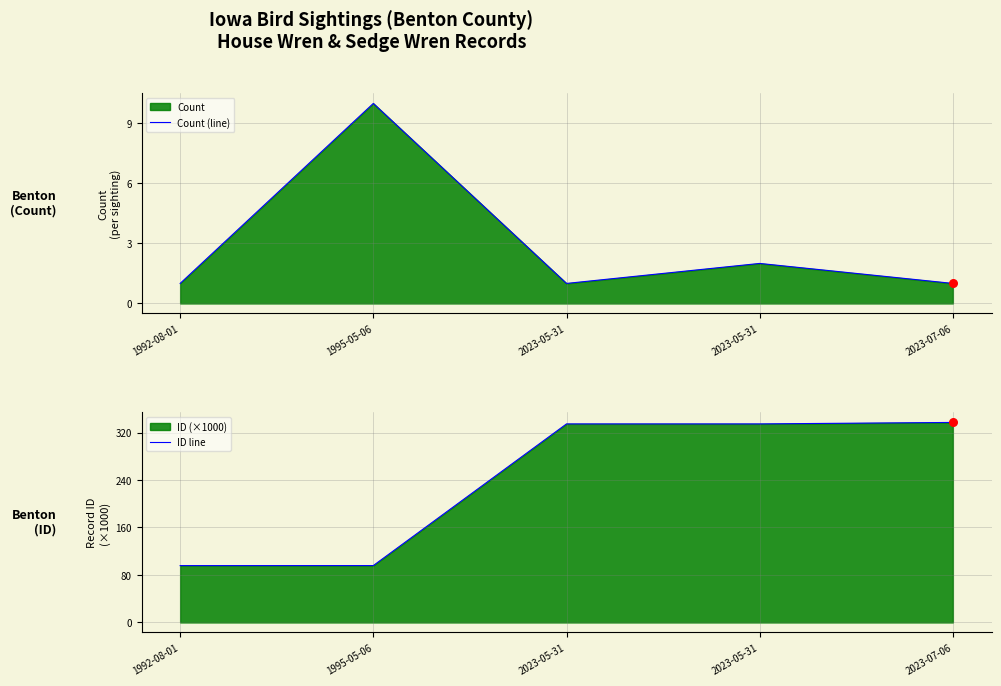

At which category is the sum across all series the highest?

2023-07-06